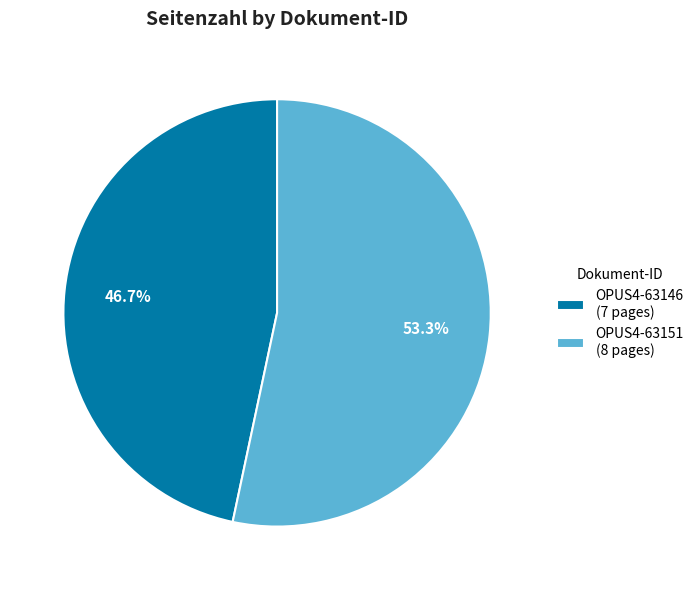

To the nearest percent, what is the difference between the OPUS4-63151 and OPUS4-63146 slice percentages?

7%